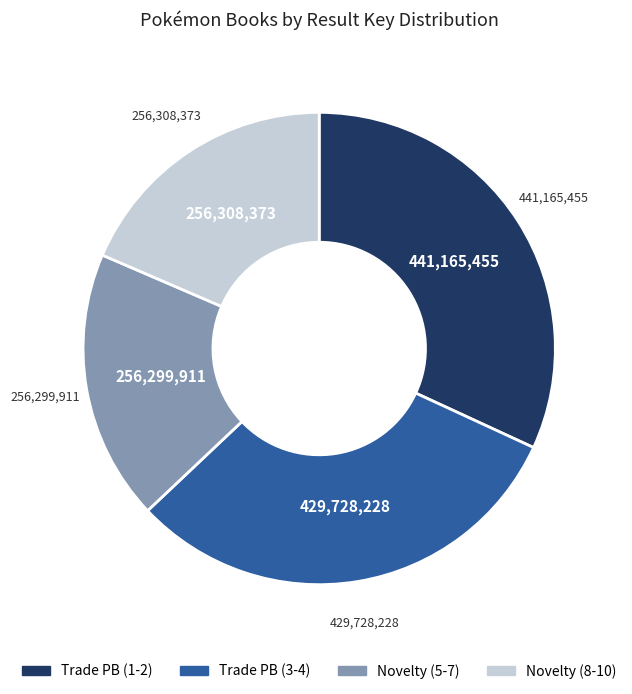

Is there a majority slice in this chart?

No